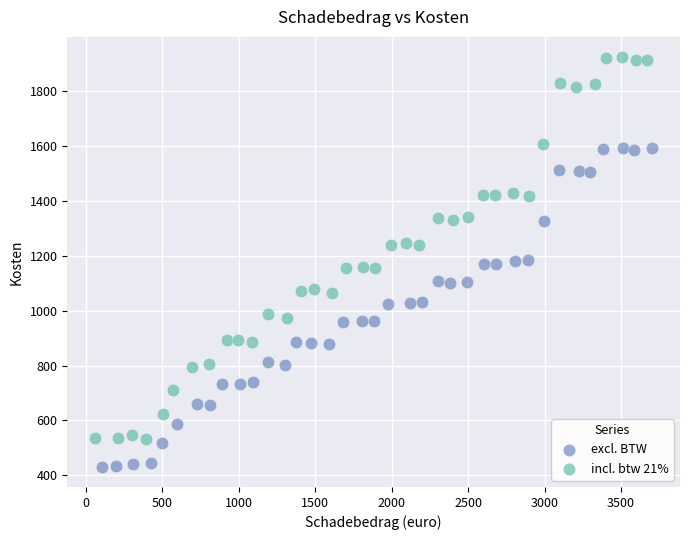

Which series reaches the maximum Y coordinate?

incl. btw 21%